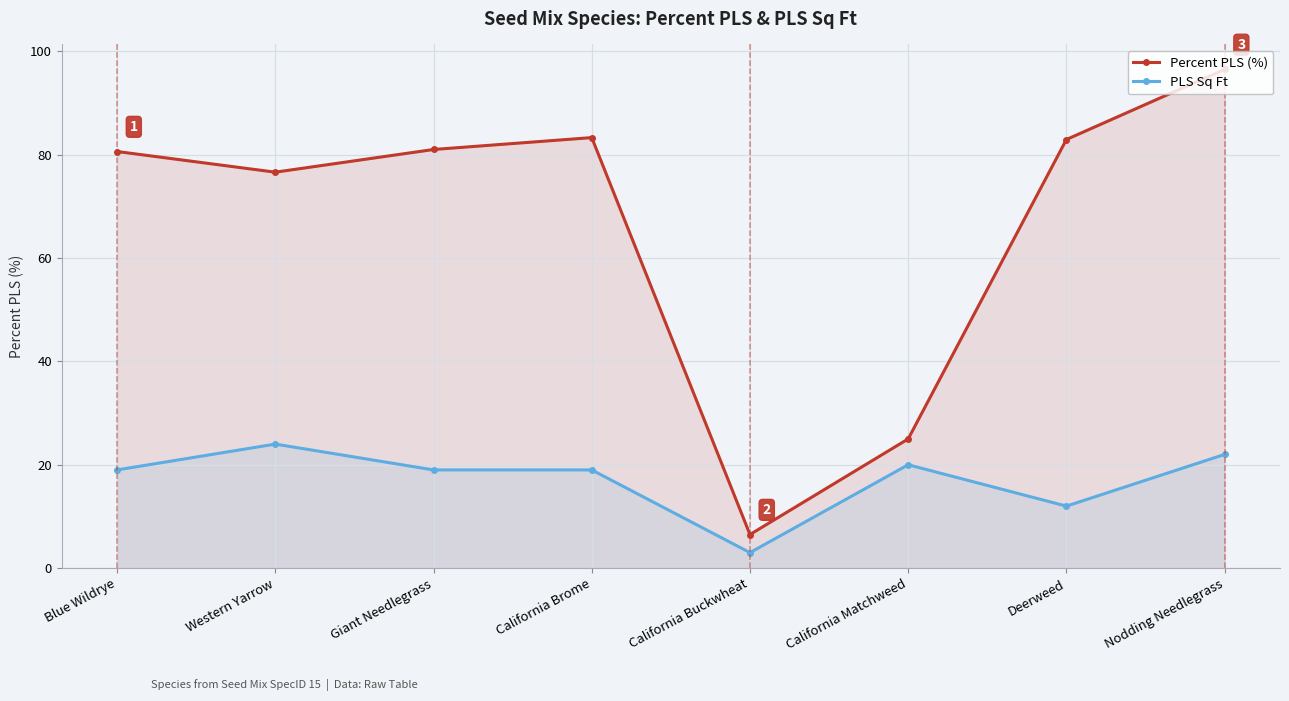

List the series in order of their peak value, highest first.

Percent PLS (%), PLS Sq Ft